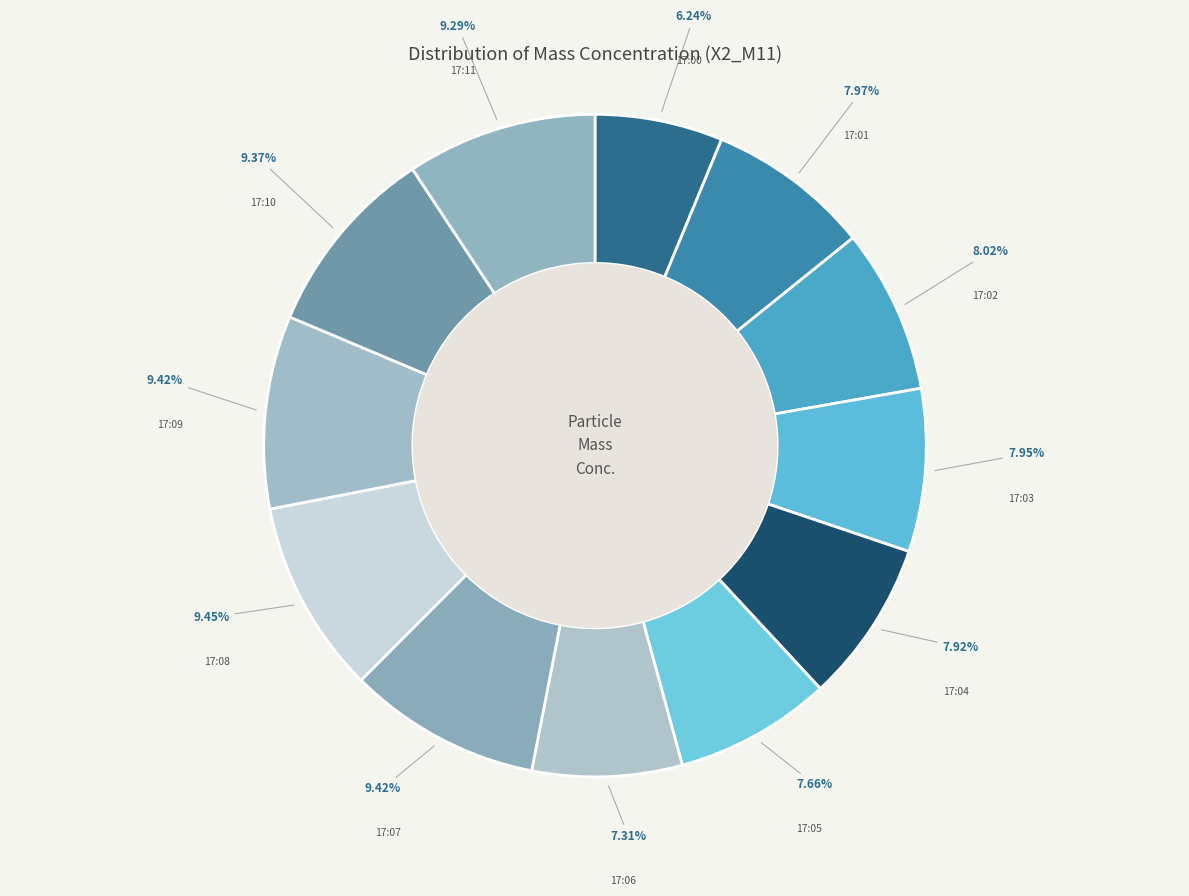

Count the number of slices in the pie.

12